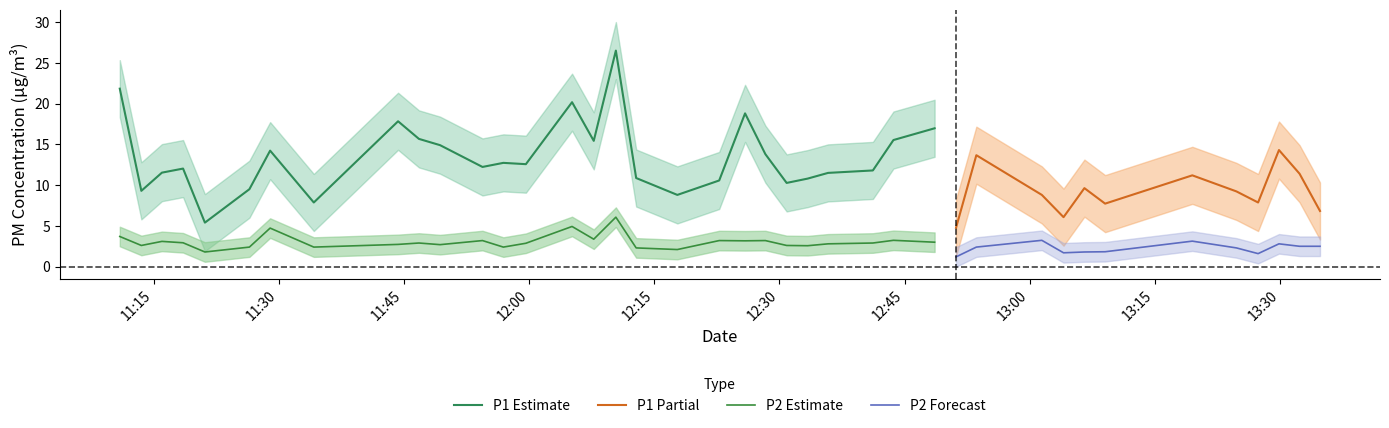

At how many categories does at least one series exceed 10?

27